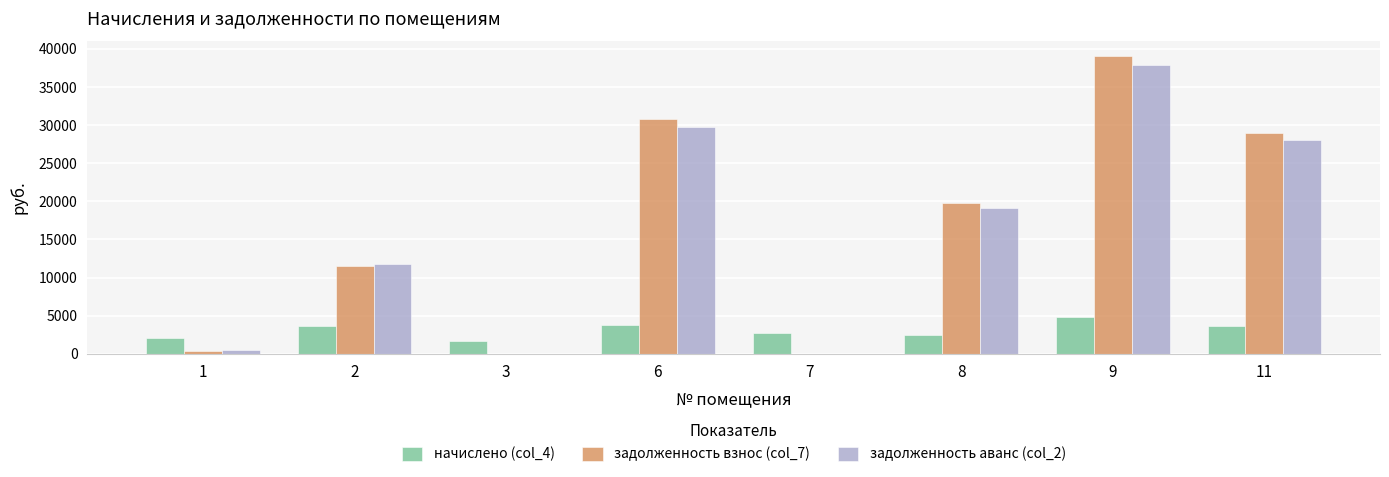

Count the number of data series in this chart.

3